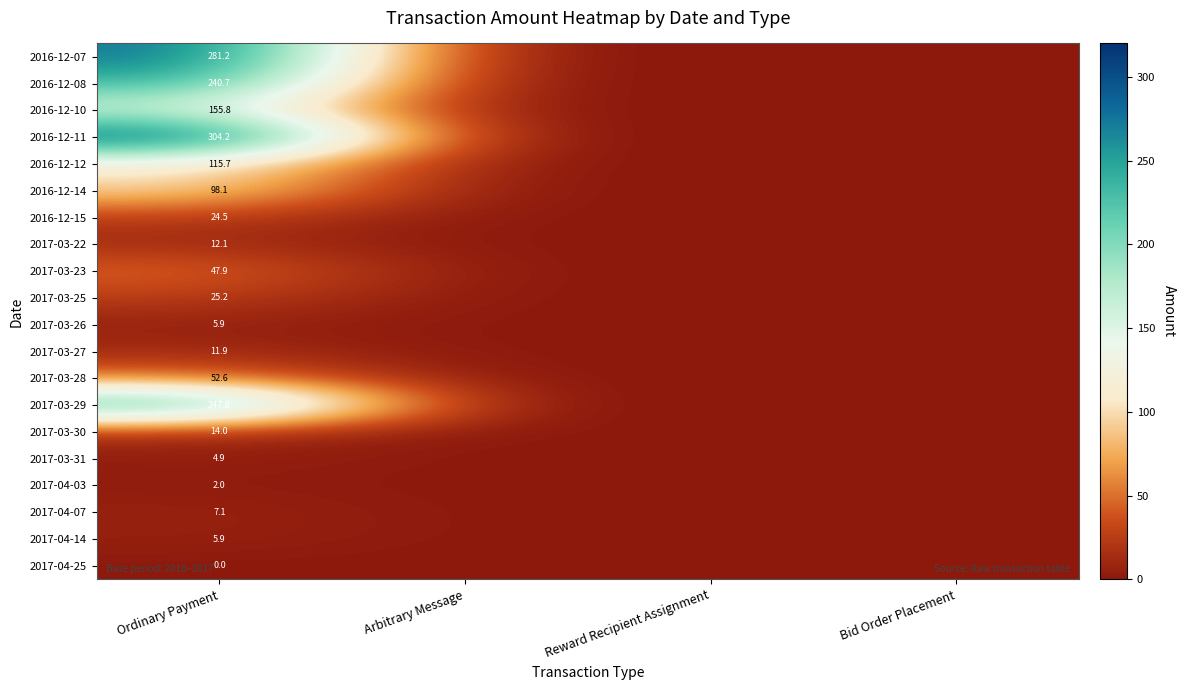

The value of 2017-03-22 at Ordinary Payment is 2.5. True or false?

False